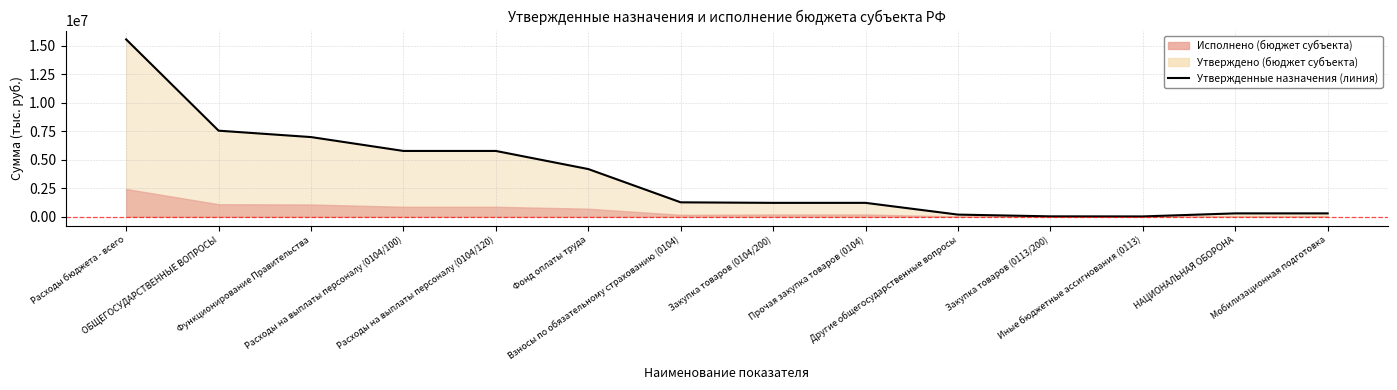

True or false: the data shows 5765900 at Расходы на выплаты персоналу (0104/120).

True